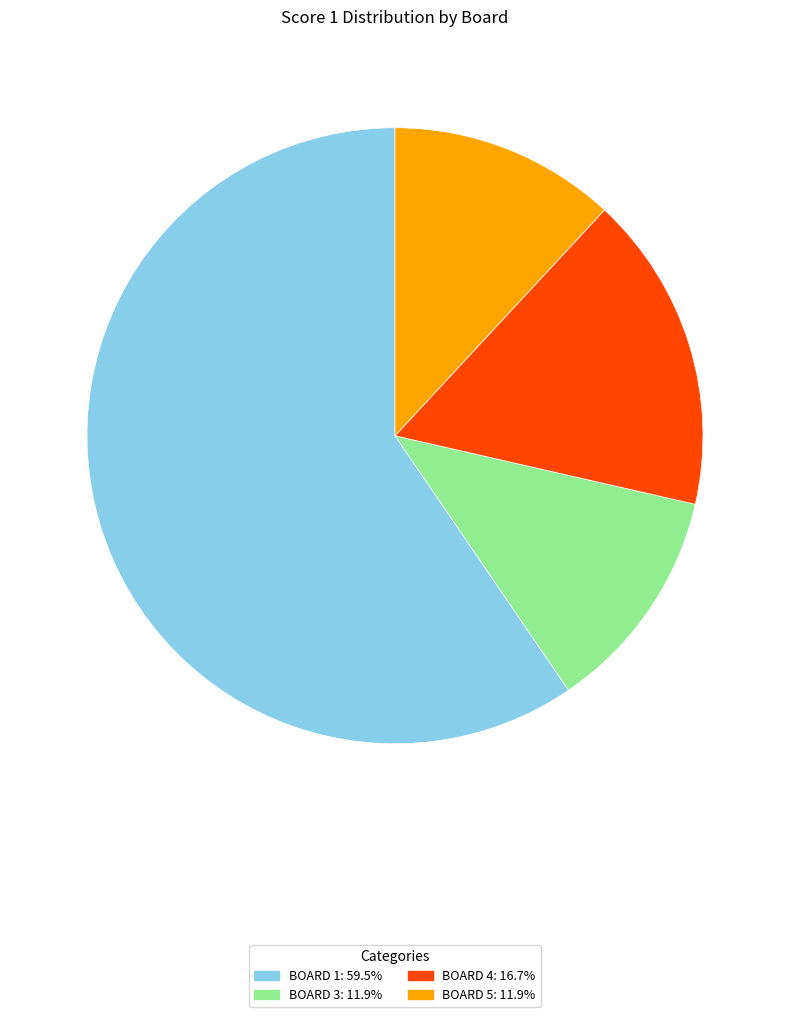

Is there any slice that represents more than half of the pie?

Yes